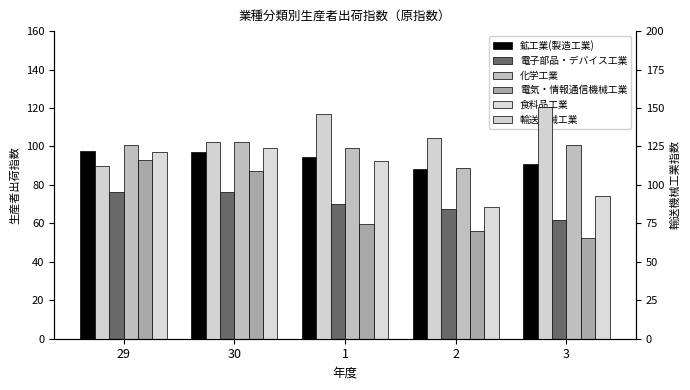

How many groups of bars are there?

5